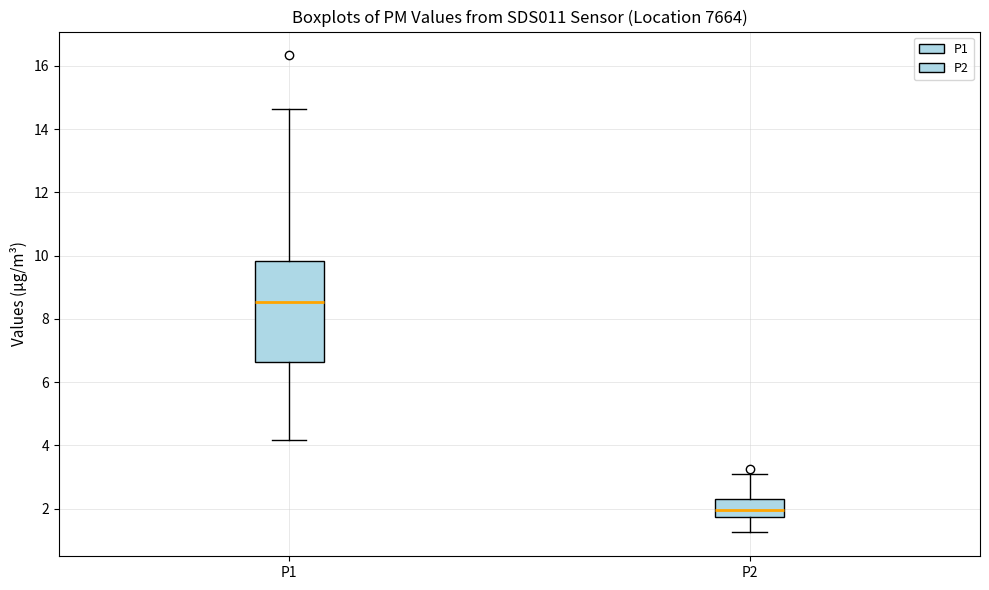

Which box has the lowest median line?

P2